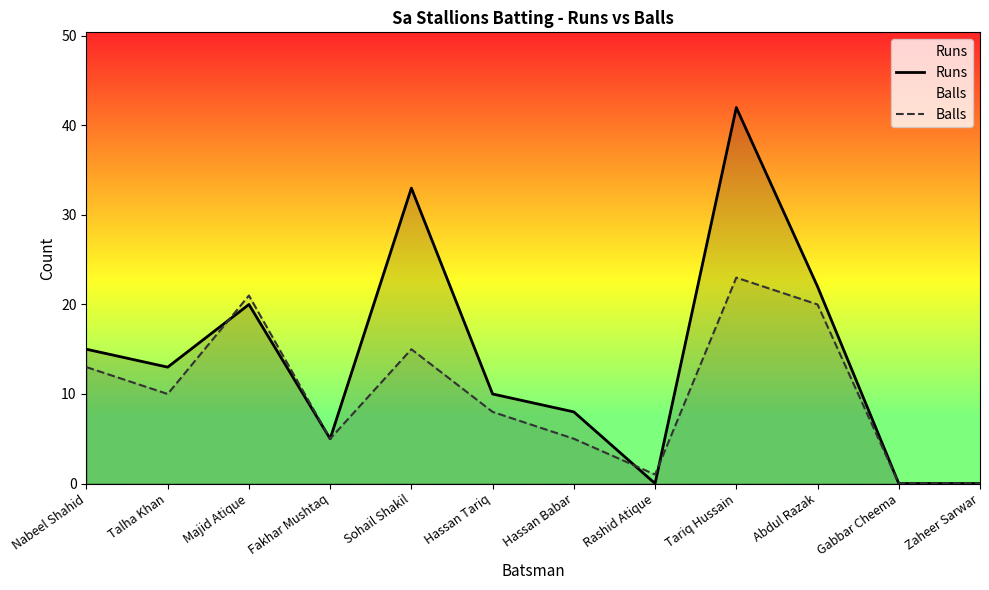

How many data points in Balls are less than 10?

6